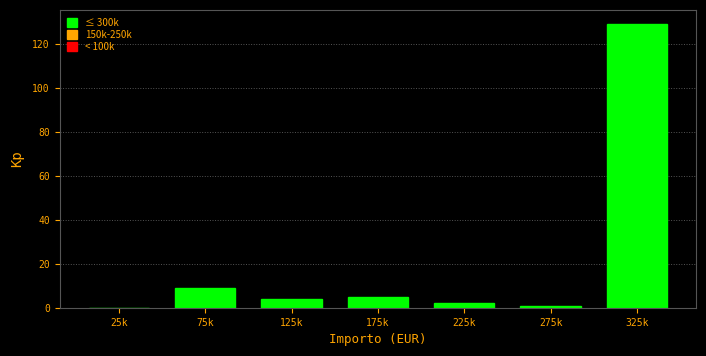

Reading left to right, transcribe all the data shown in this chart.

25k=0	75k=9	125k=4	175k=5	225k=2	275k=1	325k=129